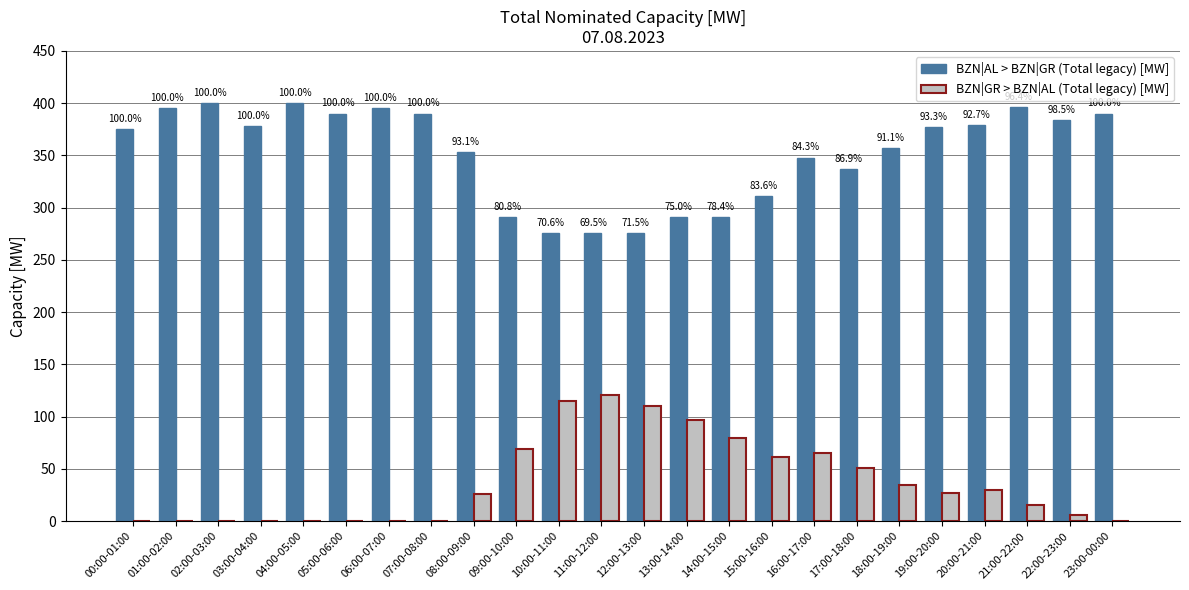

Are the bars grouped side by side (vs. stacked)?

Yes